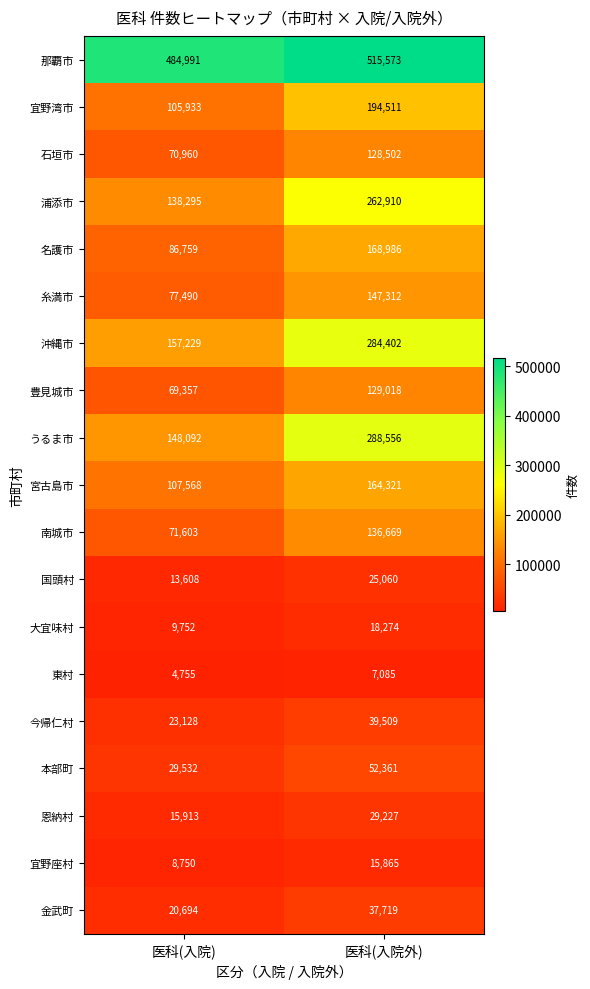

What is the difference between the maximum and minimum values in the 豊見城市 series?

59661